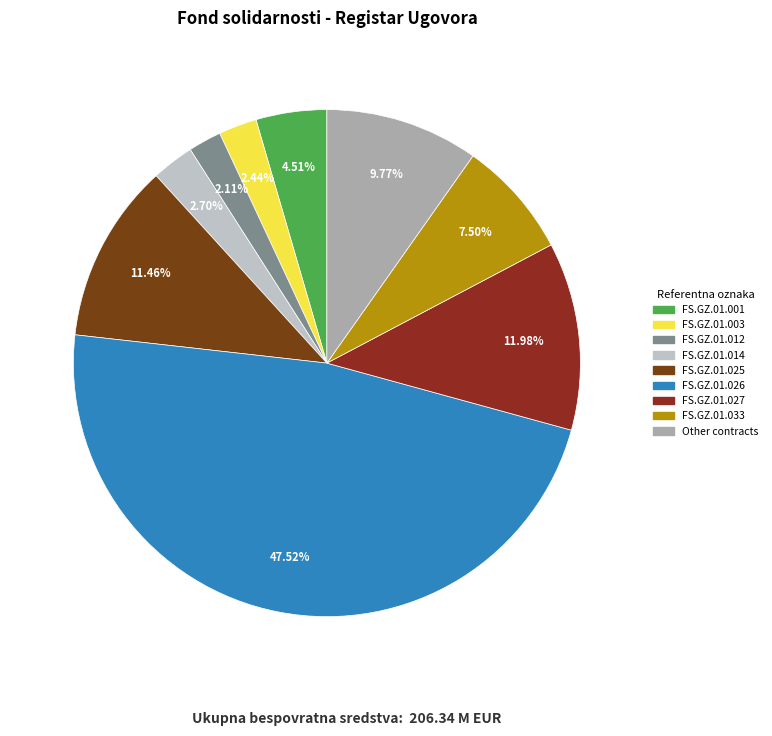

Count the number of slices in the pie.

9